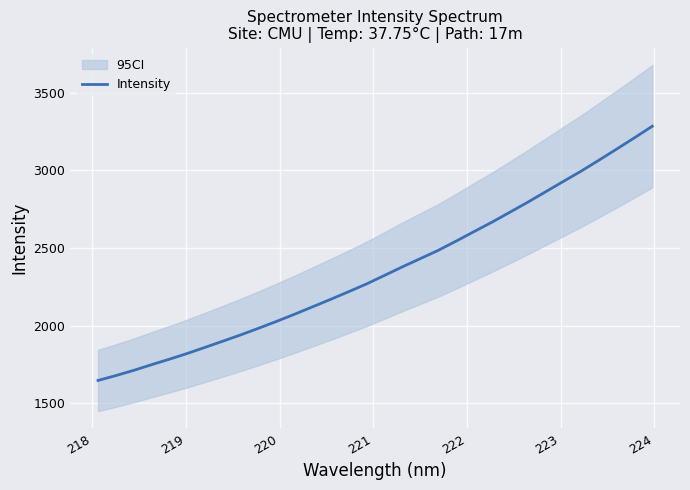

What is the lowest value of the Intensity series?

1646.4